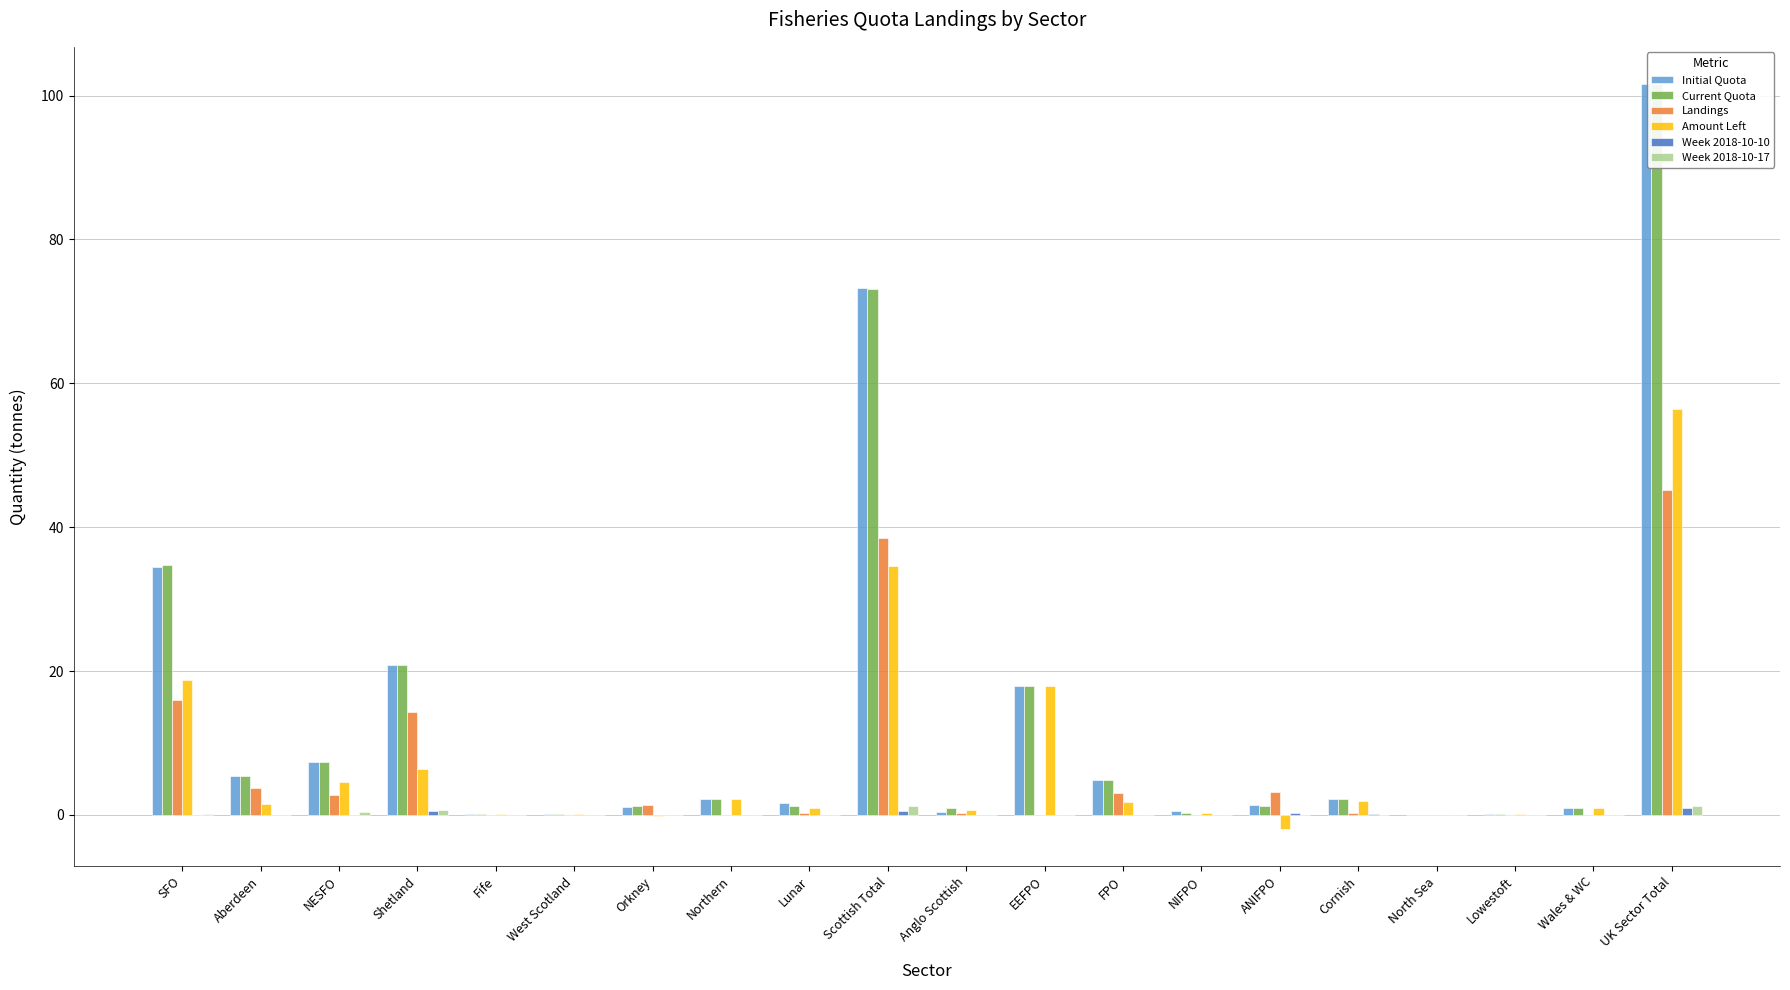

Reading right to left, transcribe all the data shown in this chart.

Initial Quota: 101.6	0.9	0.1	0.0	2.2	1.4	0.5	4.9	17.9	0.4	73.2	1.7	2.2	1.1	0.1	0.1	20.8	7.4	5.4	34.4
Current Quota: 101.6	0.9	0.1	0.0	2.2	1.2	0.2	4.9	17.9	1.0	73.1	1.2	2.2	1.3	0.1	0.1	20.8	7.3	5.4	34.7
Landings: 45.2	0.0	0.0	0.0	0.2	3.1	0.0	3.1	0.0	0.2	38.5	0.2	0.0	1.4	0.0	0.0	14.3	2.8	3.8	16.0
Amount Left: 56.4	0.9	0.1	0.0	2.0	-1.9	0.2	1.9	17.9	0.7	34.6	1.0	2.2	-0.1	0.1	0.1	6.5	4.5	1.6	18.7
Week 2018-10-10: 0.9	0.0	0.0	0.0	0.1	0.3	0.0	0.0	0.0	0.0	0.6	0.0	0.0	0.0	0.0	0.0	0.5	0.0	0.0	0.0
Week 2018-10-17: 1.2	0.0	0.0	0.0	0.0	0.0	0.0	0.0	0.0	0.0	1.2	0.0	0.0	0.0	0.0	0.0	0.7	0.4	0.0	0.2